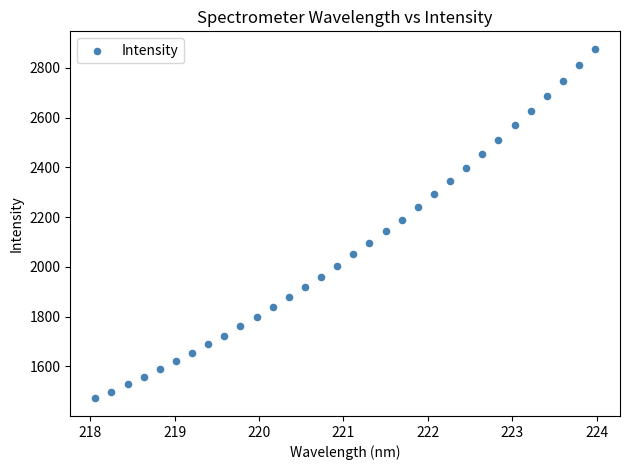

What is the range of Y values (max minus min)?

1406.1